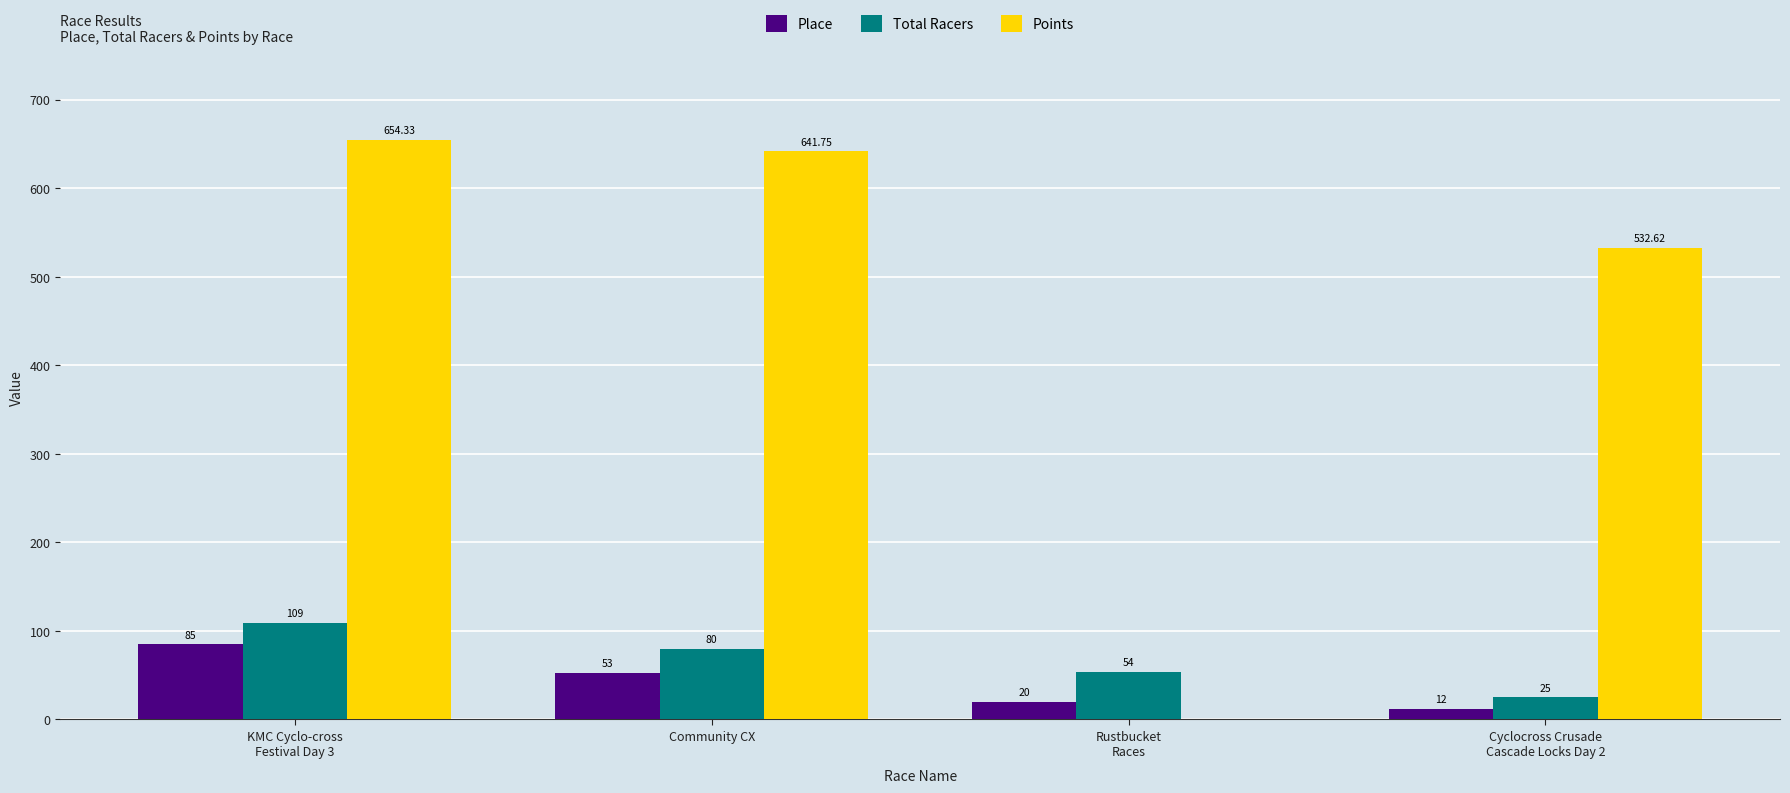

At which label does Points reach its peak?

KMC Cyclo-cross
Festival Day 3